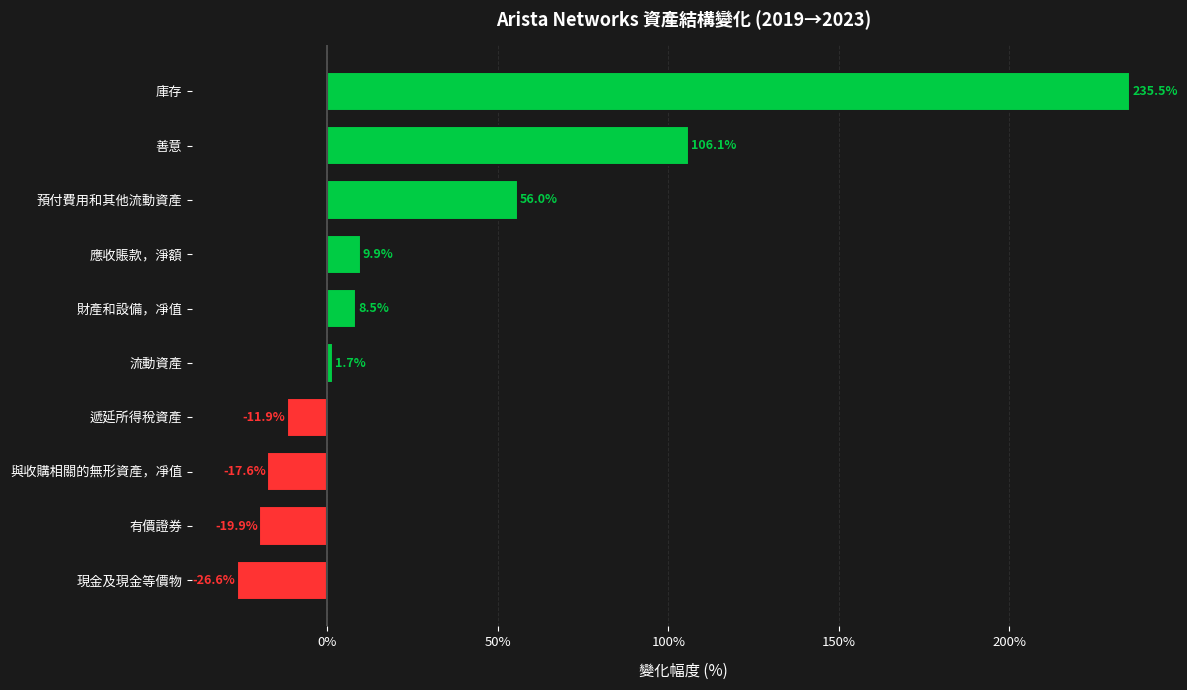

List the labels in order of value, largest first.

庫存, 善意, 預付費用和其他流動資產, 應收賬款，淨額, 財產和設備，凈值, 流動資產, 遞延所得稅資產, 與收購相關的無形資產，凈值, 有價證券, 現金及現金等價物